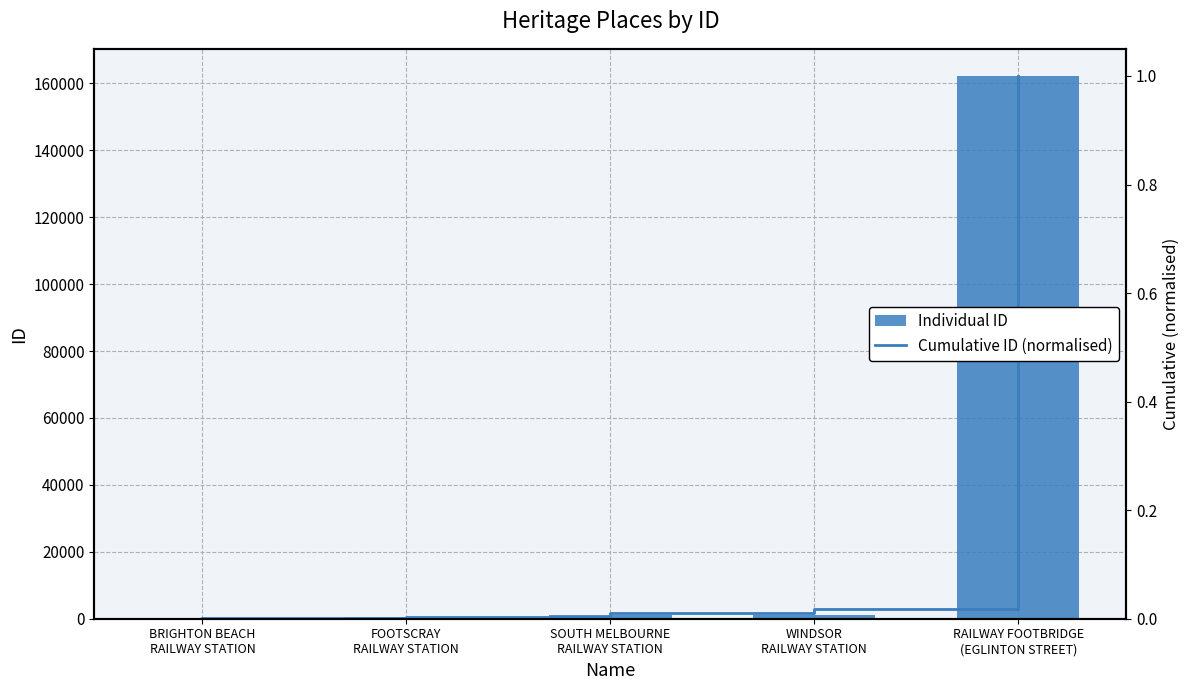

Reading left to right, list all the values displayed in this chart.

ID: BRIGHTON BEACH
RAILWAY STATION=163.0	FOOTSCRAY
RAILWAY STATION=503.0	SOUTH MELBOURNE
RAILWAY STATION=1044.0	WINDSOR
RAILWAY STATION=1235.0	RAILWAY FOOTBRIDGE
(EGLINTON STREET)=162217.0
Cumulative ID (normalised): BRIGHTON BEACH
RAILWAY STATION=0.0	FOOTSCRAY
RAILWAY STATION=0.0	SOUTH MELBOURNE
RAILWAY STATION=0.0	WINDSOR
RAILWAY STATION=0.0	RAILWAY FOOTBRIDGE
(EGLINTON STREET)=1.0